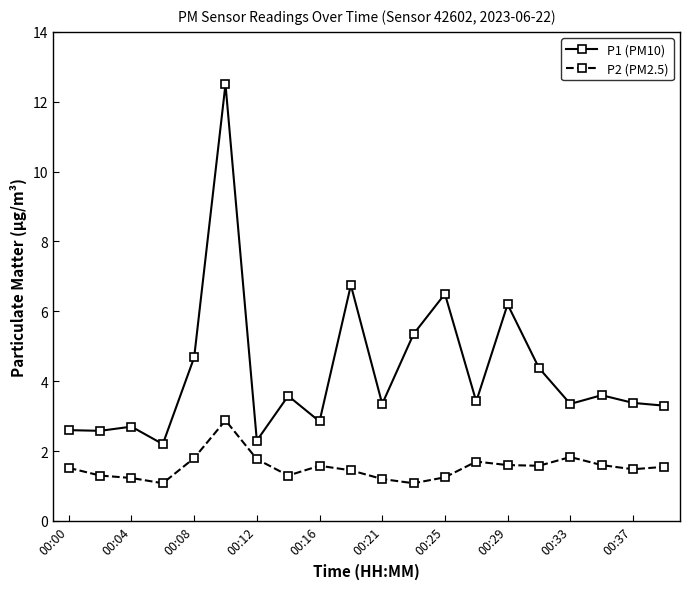

True or false: P1 (PM10) and P2 (PM2.5) intersect in this chart.

False